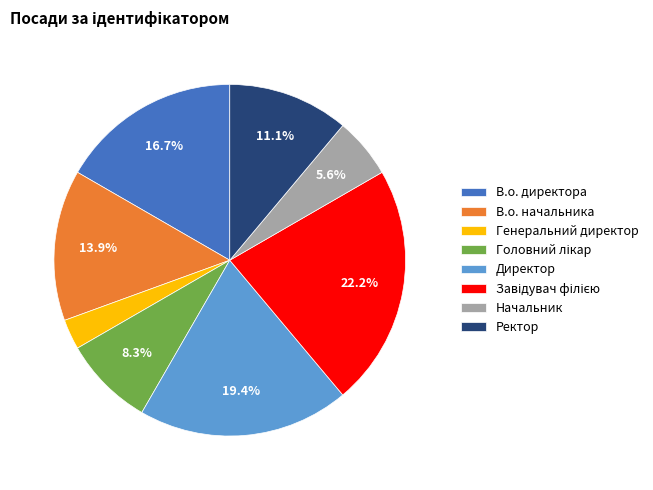

What is the ratio of the value at Ректор to the value at В.о. директора?

0.7